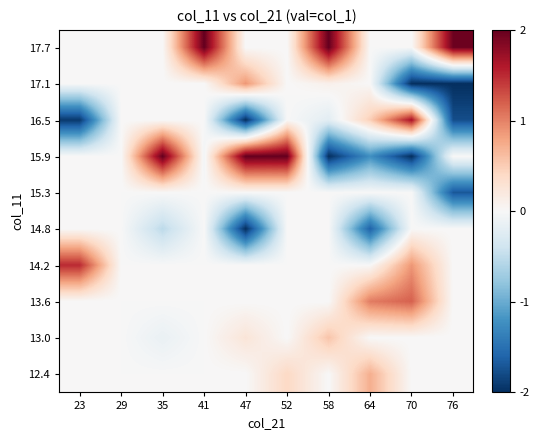

Reading right to left, list all the values displayed in this chart.

12.4: 76=0.0	70=0.0	64=0.7	58=0.0	52=0.4	47=0.0	41=0.0	35=0.0	29=0.0	23=0.0
13.0: 76=0.0	70=0.0	64=0.0	58=0.6	52=0.0	47=0.3	41=0.0	35=-0.1	29=0.0	23=0.0
13.6: 76=0.0	70=1.2	64=1.0	58=0.0	52=0.0	47=0.0	41=0.0	35=0.0	29=0.0	23=0.0
14.2: 76=0.0	70=0.9	64=0.0	58=0.0	52=0.0	47=0.0	41=0.0	35=0.0	29=0.0	23=1.5
14.8: 76=0.0	70=0.0	64=-1.6	58=0.0	52=0.0	47=-2.0	41=0.0	35=-0.5	29=0.0	23=0.0
15.3: 76=-1.7	70=0.0	64=0.0	58=0.0	52=0.0	47=0.0	41=0.0	35=0.0	29=0.0	23=0.0
15.9: 76=0.0	70=-2.0	64=-1.2	58=-2.0	52=2.0	47=2.0	41=-0.1	35=2.0	29=0.0	23=0.0
16.5: 76=-1.8	70=1.7	64=0.5	58=-0.2	52=0.0	47=-2.0	41=0.0	35=0.0	29=0.0	23=-1.9
17.1: 76=-2.0	70=-2.0	64=0.0	58=0.1	52=0.0	47=0.9	41=0.0	35=0.0	29=0.0	23=0.0
17.7: 76=2.0	70=0.0	64=0.0	58=2.0	52=0.0	47=0.0	41=2.0	35=0.0	29=0.0	23=0.0